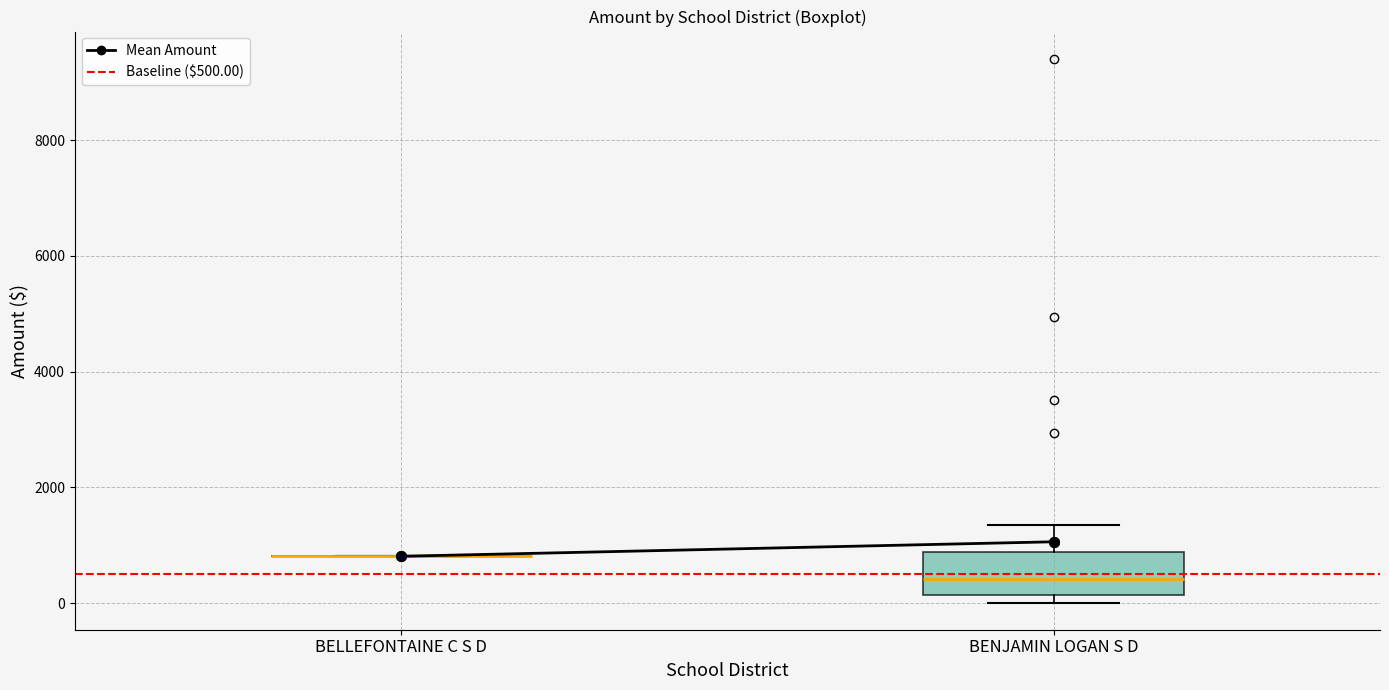

Where does the median line of the box for BENJAMIN LOGAN S D sit on the y-axis? The values are not printed on the chart, so give them approximately, as read against the axis.

400